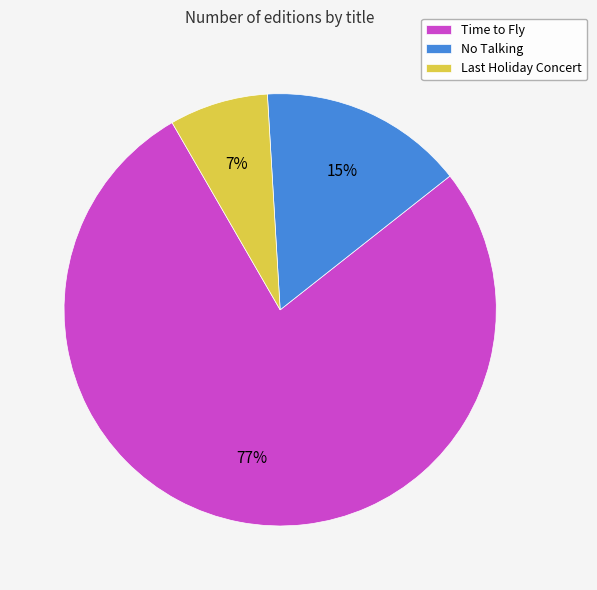

Which category accounts for the majority?

Time to Fly